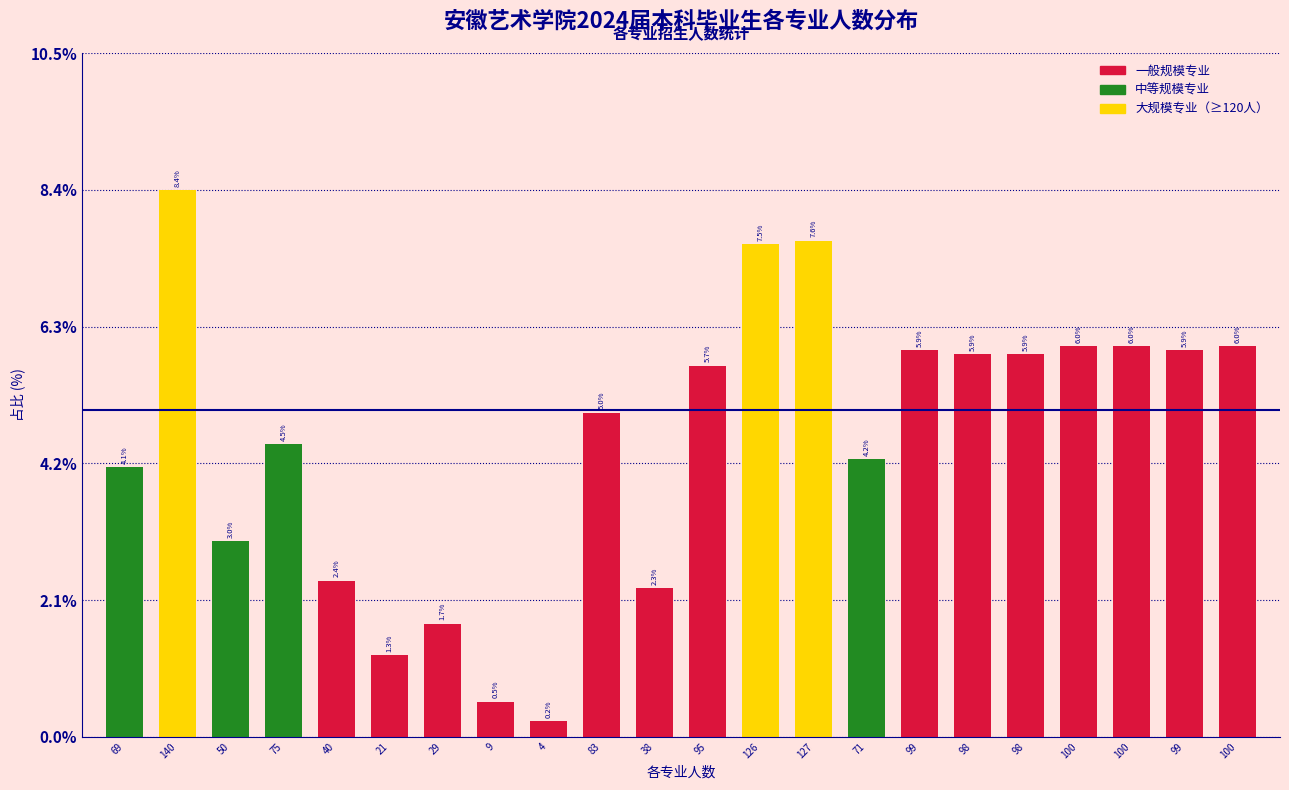

Are the bars horizontal?

No